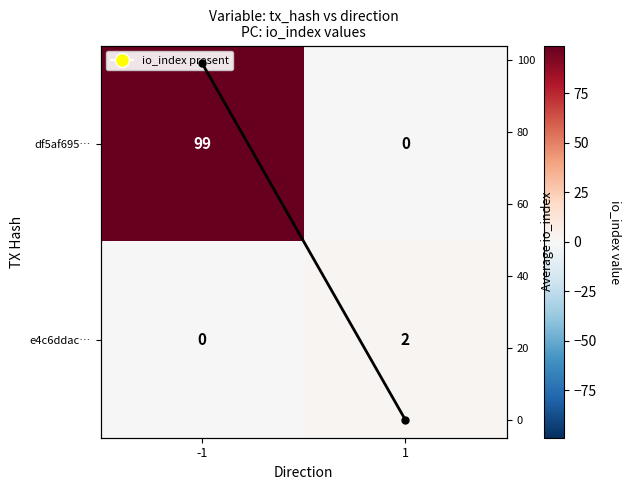

True or false: df5af695… has a value of -45 at 1.

False